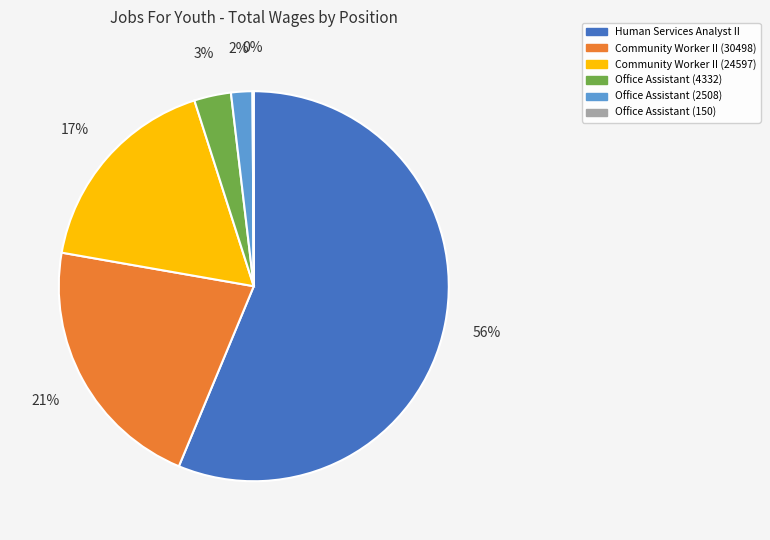

Is it true that Office Assistant (2508) is 2% of the pie?

True